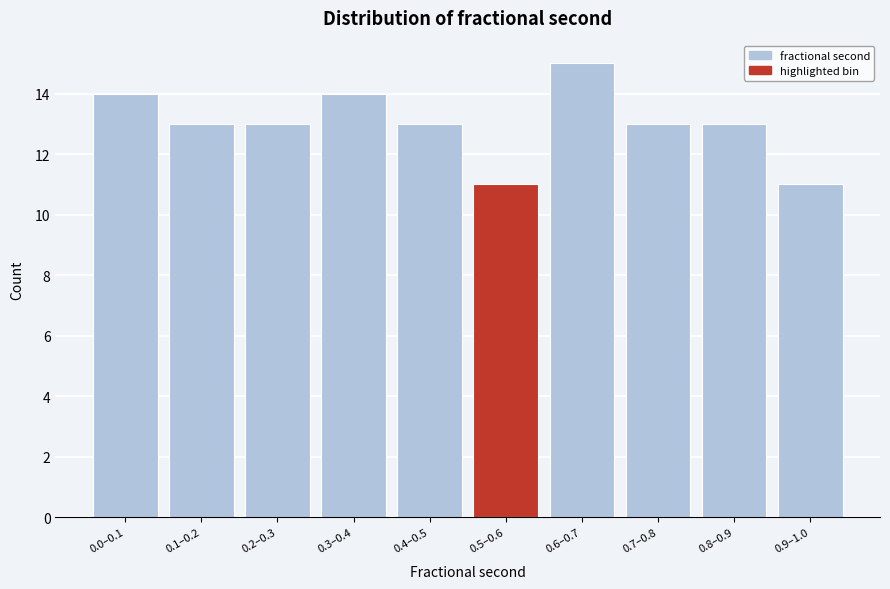

Reading left to right, transcribe all the data shown in this chart.

0.0–0.1=14	0.1–0.2=13	0.2–0.3=13	0.3–0.4=14	0.4–0.5=13	0.5–0.6=11	0.6–0.7=15	0.7–0.8=13	0.8–0.9=13	0.9–1.0=11